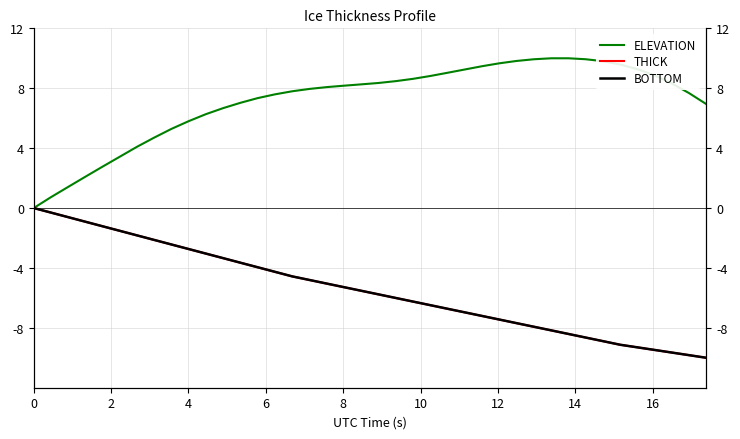

True or false: ELEVATION has more than 2 interior local peaks.

False